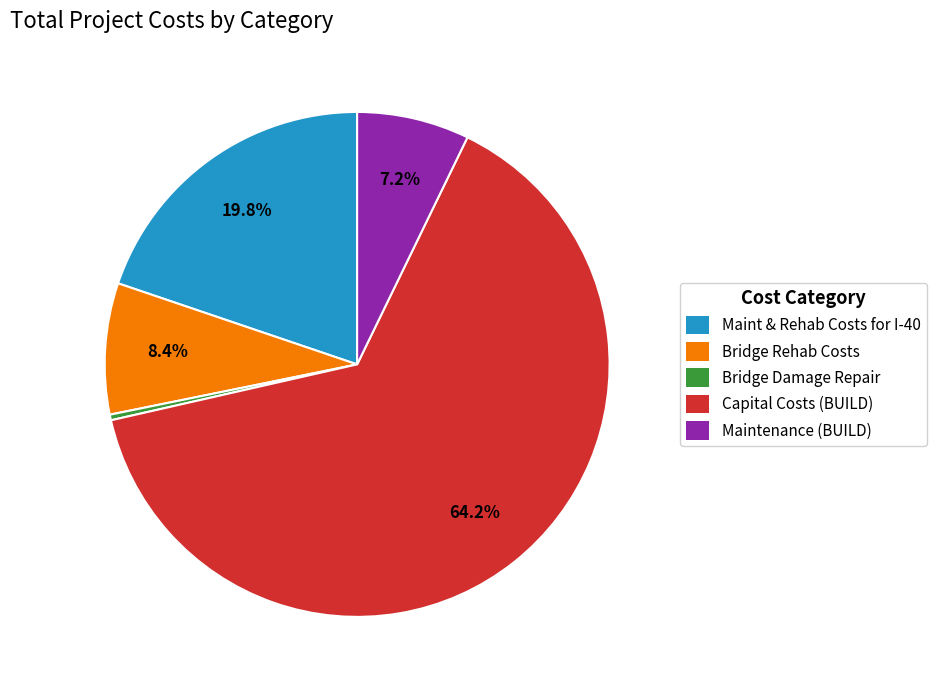

Is Capital Costs (BUILD) the majority of the pie?

Yes